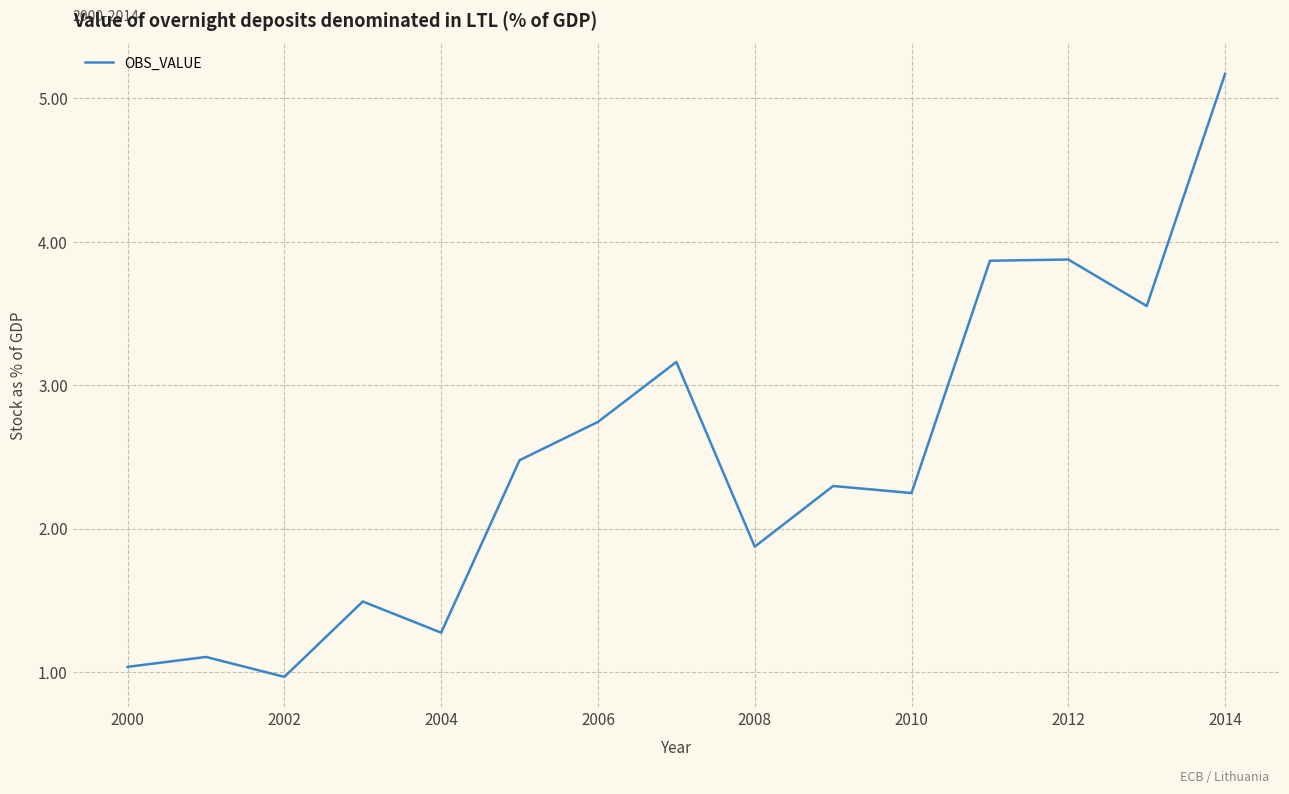

What is the greatest value displayed?

5.2